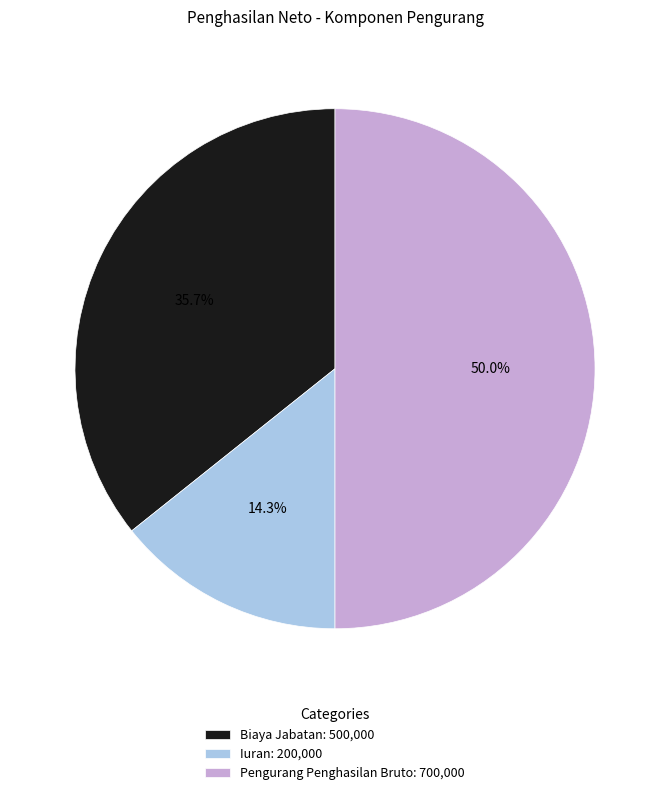

True or false: Pengurang Penghasilan Bruto accounts for 50% of the total.

True